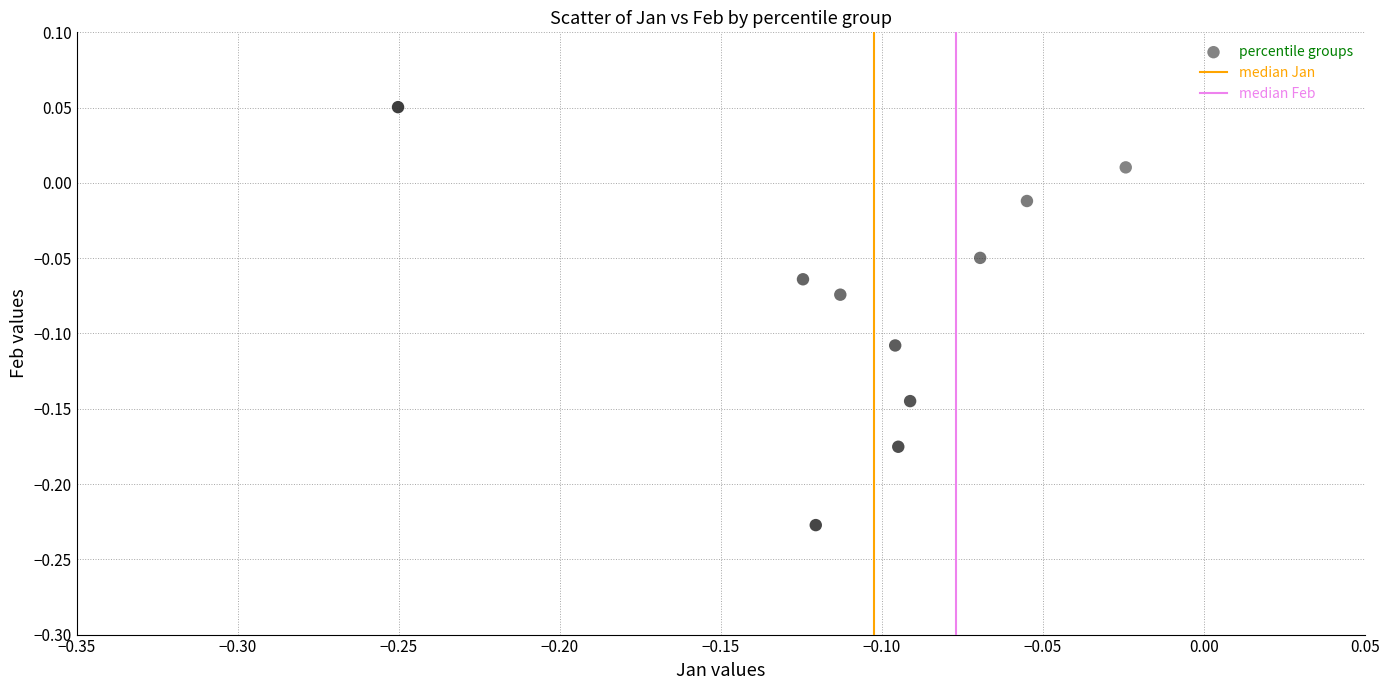

What is the range of Y values (max minus min)?

0.3